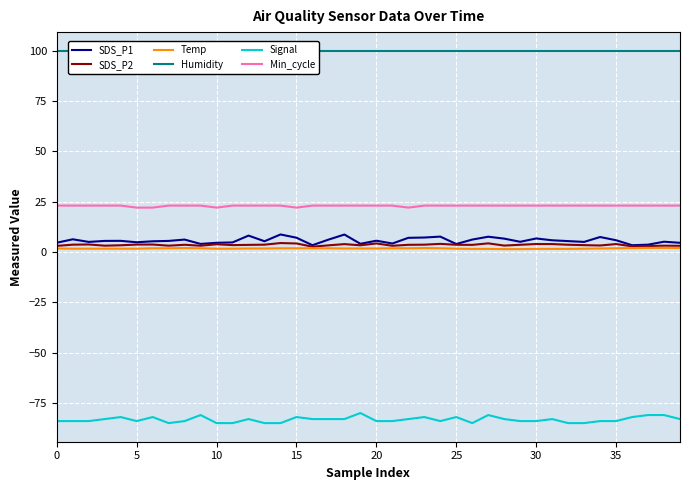

Reading right to left, what are all the values shown in this chart?

SDS_P1: 4.5	5.1	3.6	3.3	5.8	7.4	5.0	5.4	5.8	6.7	5.0	6.6	7.5	6.1	3.9	7.6	7.2	7.0	4.2	5.6	4.0	8.6	6.1	3.3	7.0	8.7	5.3	8.1	4.7	4.5	4.0	6.1	5.5	5.3	4.8	5.5	5.5	5.0	6.3	4.6
SDS_P2: 3.0	3.1	2.9	2.8	3.9	3.2	3.4	3.6	3.9	3.9	3.5	3.1	4.2	3.5	3.5	4.0	3.6	3.5	3.0	4.2	3.3	3.9	3.3	2.6	4.2	4.4	3.6	3.5	3.4	3.8	3.1	3.5	3.1	3.7	3.6	3.3	3.1	3.7	3.6	3.0
Temp: 2.0	2.0	2.0	1.9	1.8	1.7	1.6	1.5	1.5	1.5	1.4	1.4	1.5	1.5	1.6	1.8	1.9	1.8	1.8	1.7	1.7	1.7	1.8	1.8	1.8	1.8	1.7	1.7	1.6	1.6	1.8	1.9	1.8	1.8	1.6	1.6	1.6	1.6	1.6	1.7
Humidity: 99.9	99.9	99.9	99.9	99.9	99.9	99.9	99.9	99.9	99.9	99.9	99.9	99.9	99.9	99.9	99.9	99.9	99.9	99.9	99.9	99.9	99.9	99.9	99.9	99.9	99.9	99.9	99.9	99.9	99.9	99.9	99.9	99.9	99.9	99.9	99.9	99.9	99.9	99.9	99.9
Signal: -83.0	-81.0	-81.0	-82.0	-84.0	-84.0	-85.0	-85.0	-83.0	-84.0	-84.0	-83.0	-81.0	-85.0	-82.0	-84.0	-82.0	-83.0	-84.0	-84.0	-80.0	-83.0	-83.0	-83.0	-82.0	-85.0	-85.0	-83.0	-85.0	-85.0	-81.0	-84.0	-85.0	-82.0	-84.0	-82.0	-83.0	-84.0	-84.0	-84.0
Min_cycle: 23.0	23.0	23.0	23.0	23.0	23.0	23.0	23.0	23.0	23.0	23.0	23.0	23.0	23.0	23.0	23.0	23.0	22.0	23.0	23.0	23.0	23.0	23.0	23.0	22.0	23.0	23.0	23.0	23.0	22.0	23.0	23.0	23.0	22.0	22.0	23.0	23.0	23.0	23.0	23.0